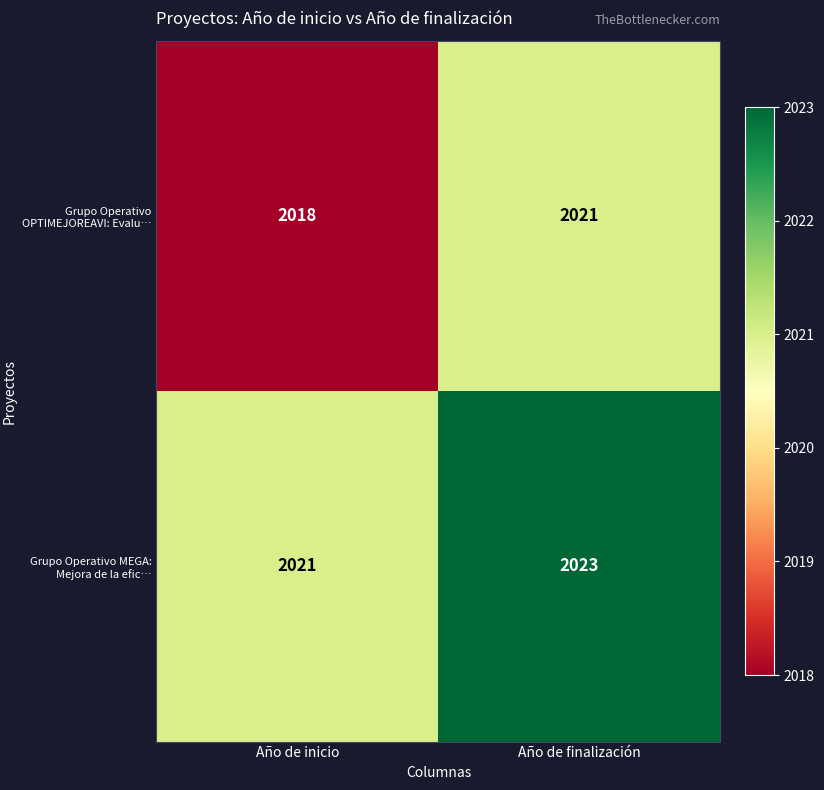

What value does the Grupo Operativo MEGA: Mejora de la efic… series have at Año de finalización?

2023